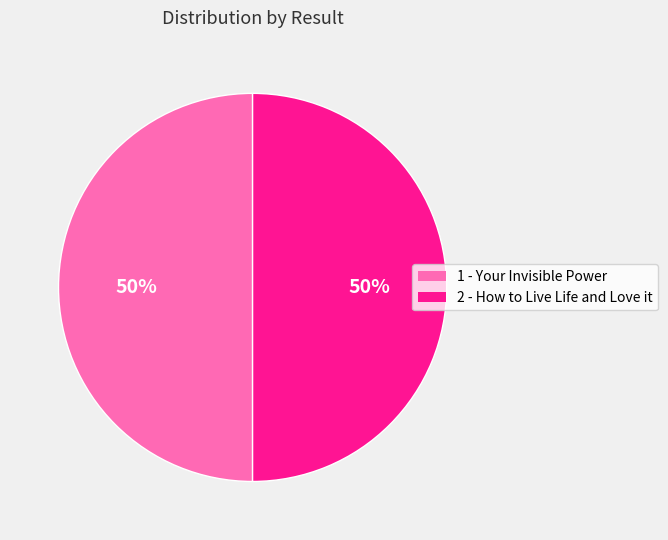

How many segments does this pie chart have?

2